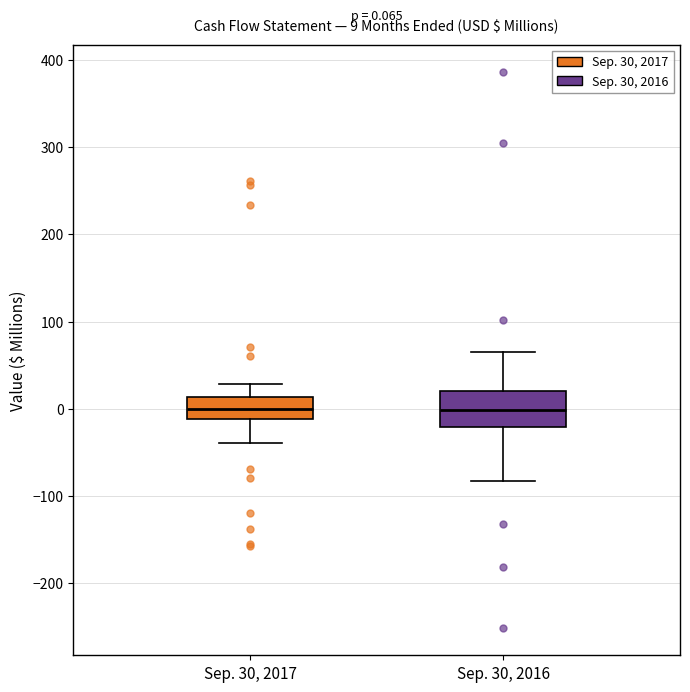

Comparing the boxes themselves (not the whiskers), which one is the tallest?

Sep. 30, 2016